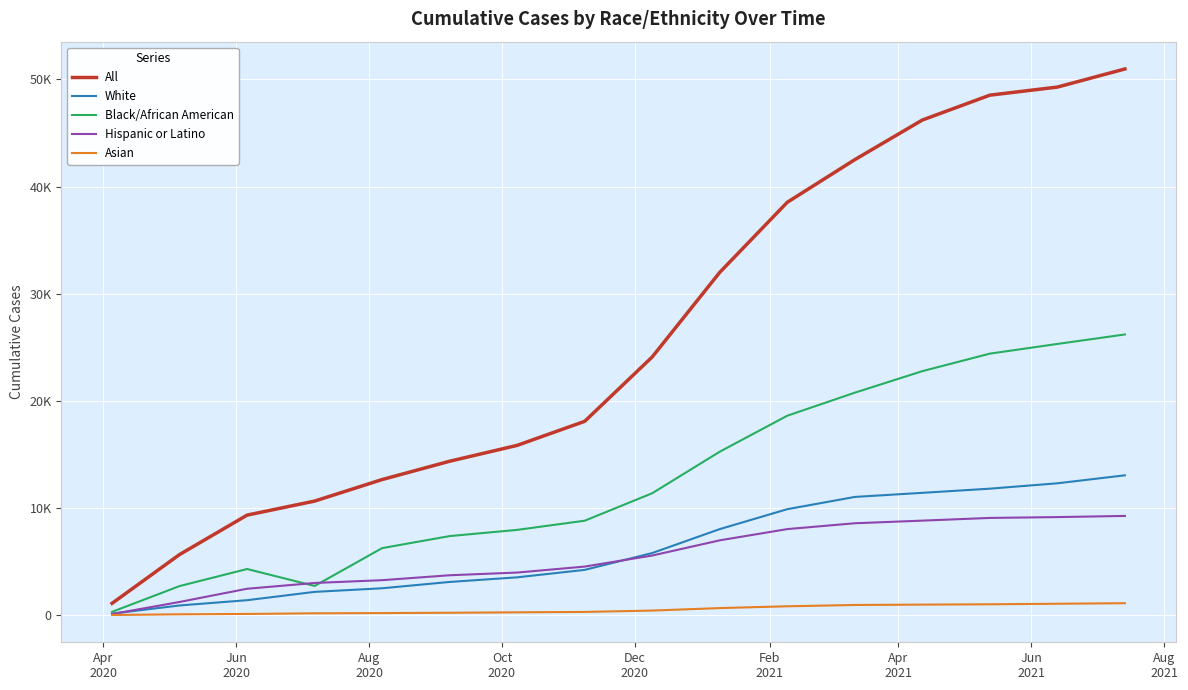

Reading right to left, what are all the values shown in this chart?

All: 50975	49284	48530	46209	42511	38533	31993	24098	18087	15843	14362	12653	10642	9332	5654	1097
White: 13047	12303	11801	11412	11030	9886	8027	5794	4222	3526	3095	2505	2168	1392	900	135
Black/African American: 26195	25309	24405	22769	20761	18610	15253	11375	8811	7954	7376	6253	2721	4302	2710	303
Hispanic or Latino: 9257	9148	9070	8818	8573	8028	6979	5561	4529	3972	3719	3261	2999	2460	1227	98
Asian: 1111	1060	1010	980	945	824	656	424	296	259	219	189	168	108	75	12